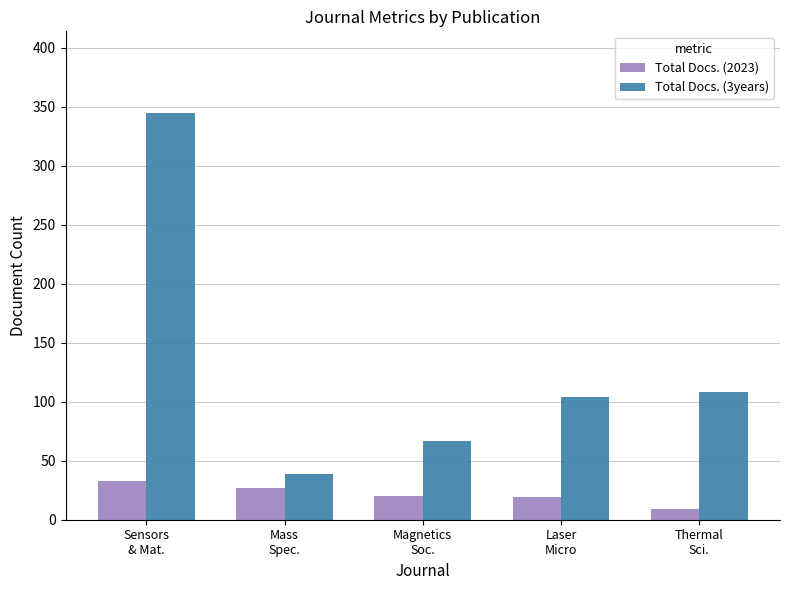

What is the average value of the Total Docs. (3years) series?

133